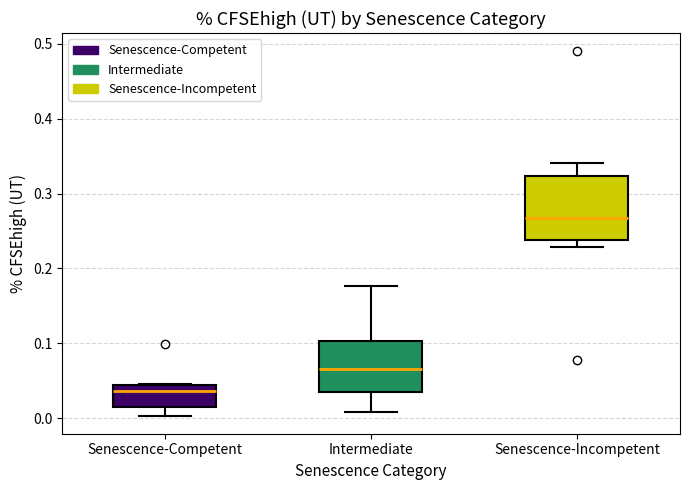

Which box has the lowest median line?

Senescence-Competent